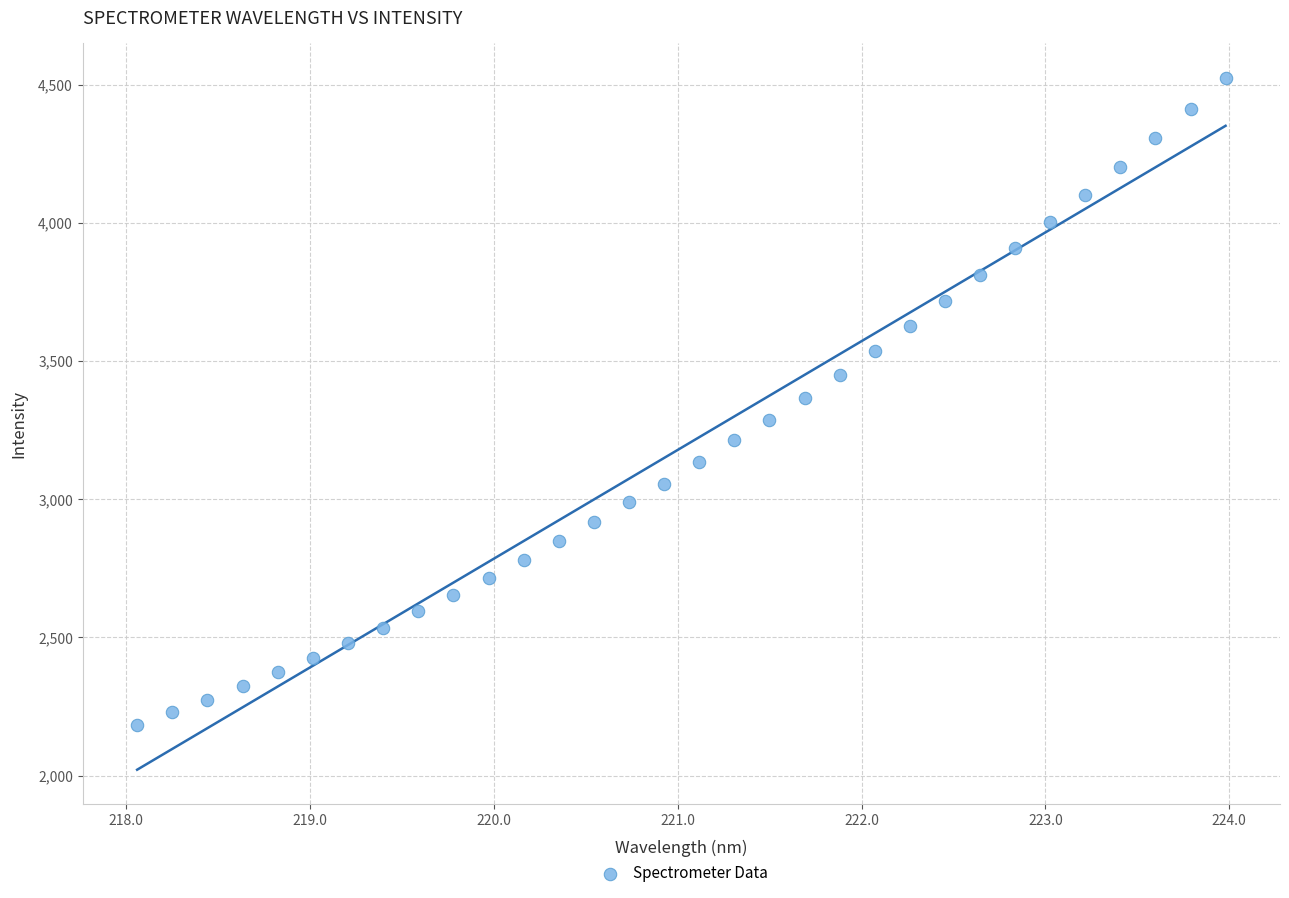

What is the range of Y values (max minus min)?

2343.1